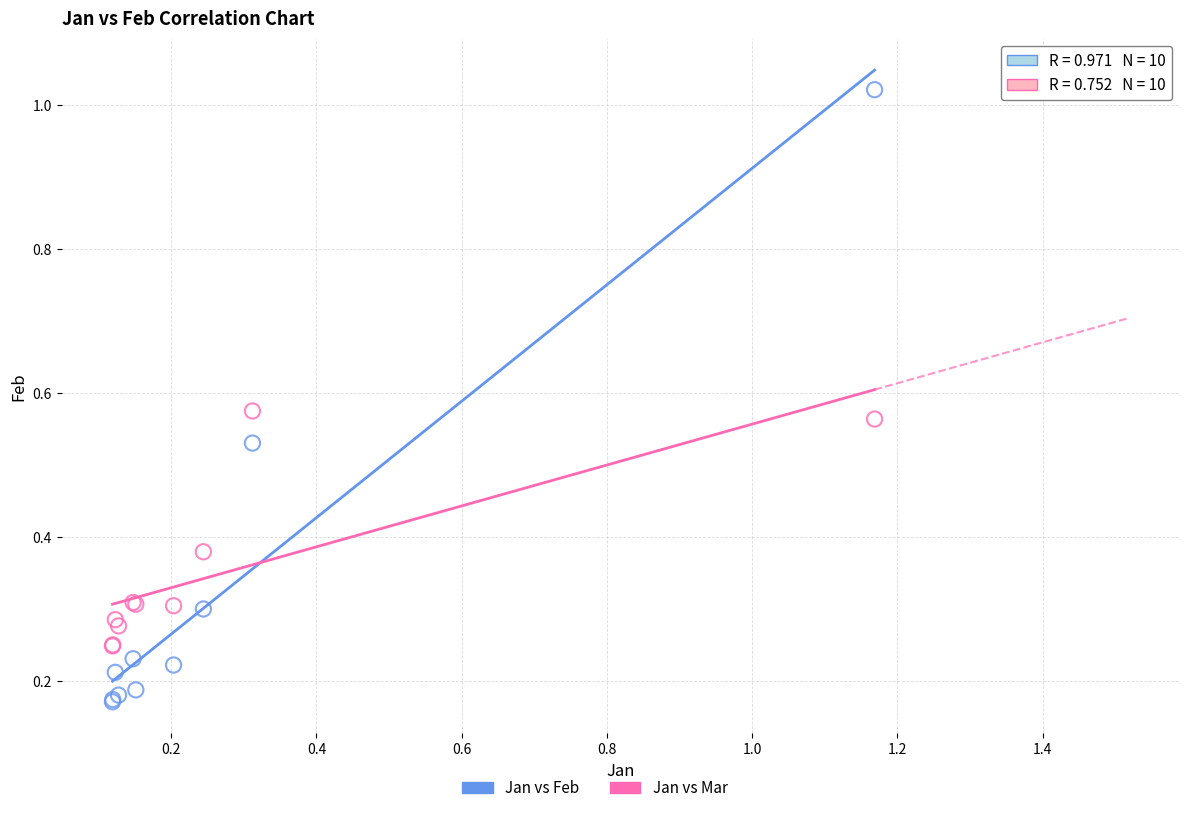

Which series contains the lowest Y value?

Jan vs Feb